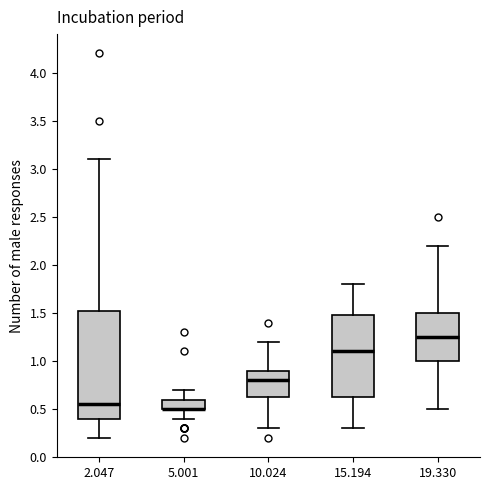

Where does the median line of the box at x = 10.024 sit on the y-axis? The values are not printed on the chart, so give them approximately, as read against the axis.

0.80